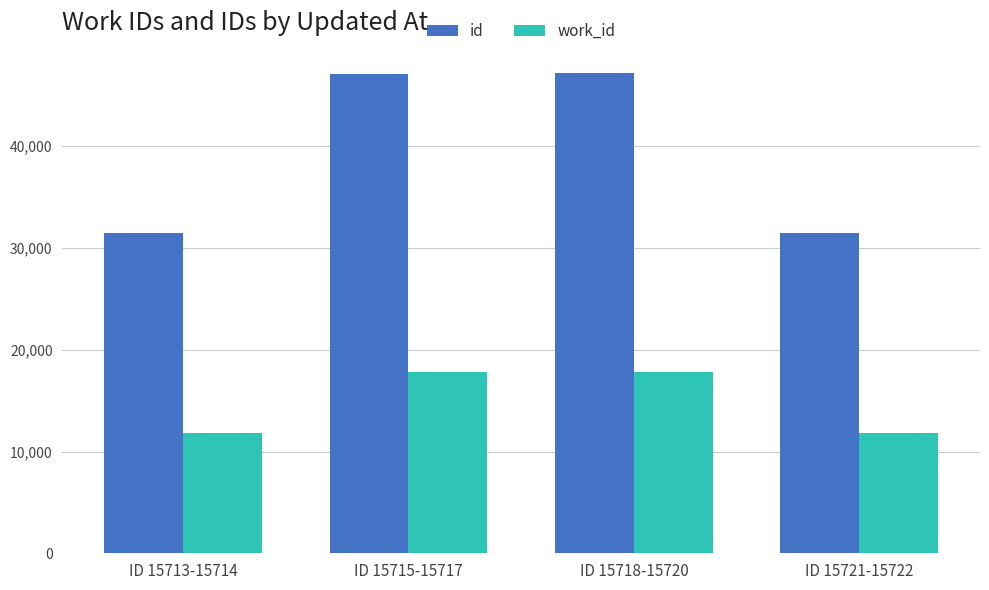

Does the chart contain any negative values?

No